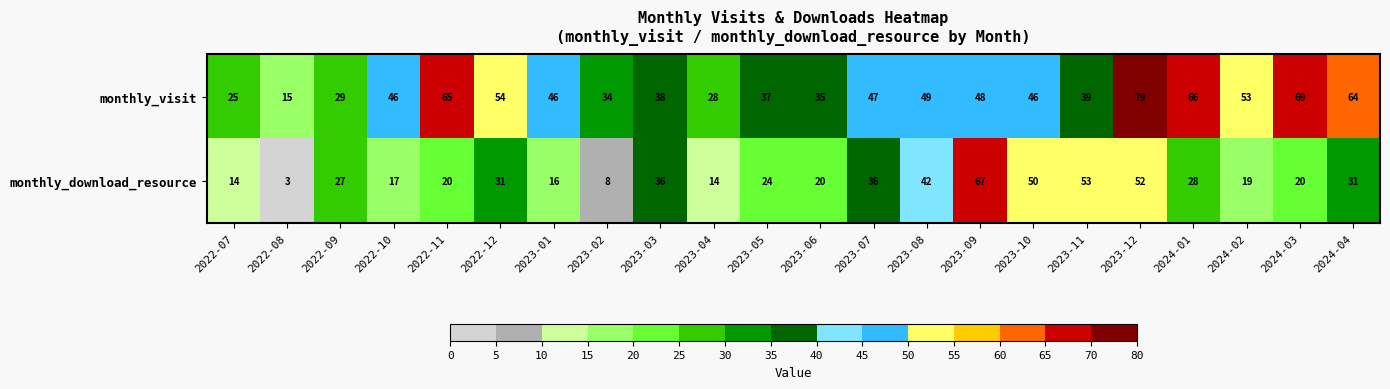

Which category has the lowest value in the monthly_visit series?

2022-08